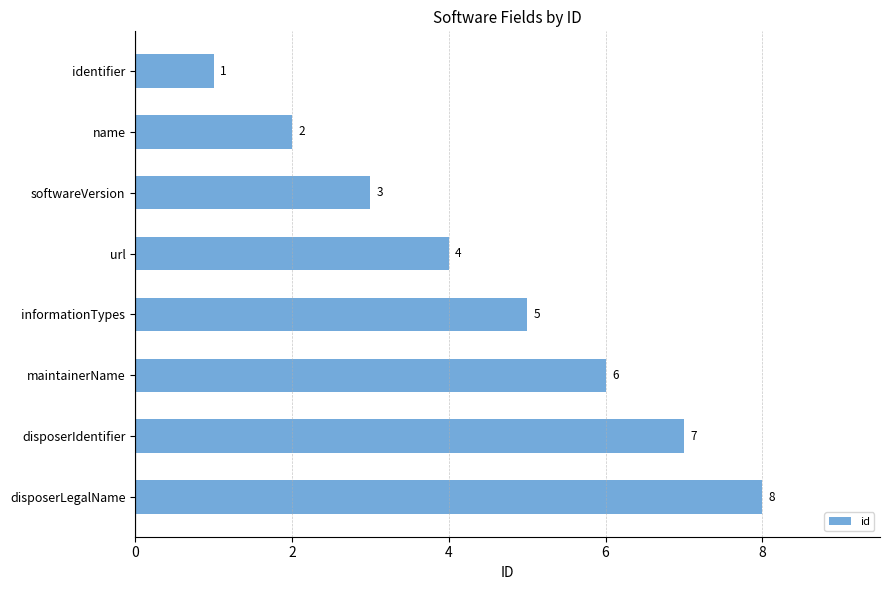

What is the approximate value at url?

4